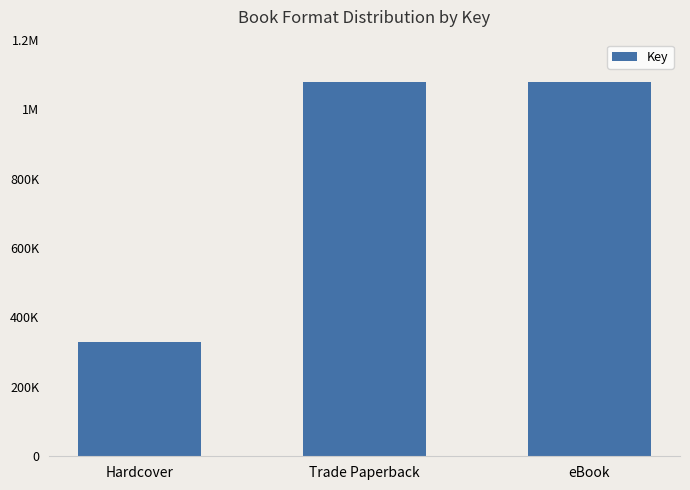

What is the sum of the values at Trade Paperback and Hardcover?

1406632